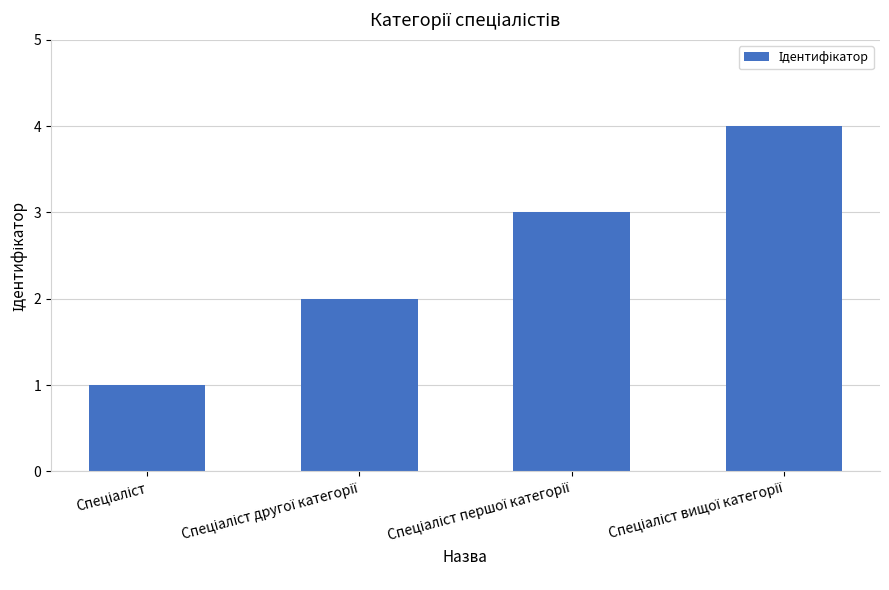

What is the difference between the maximum and minimum values?

3